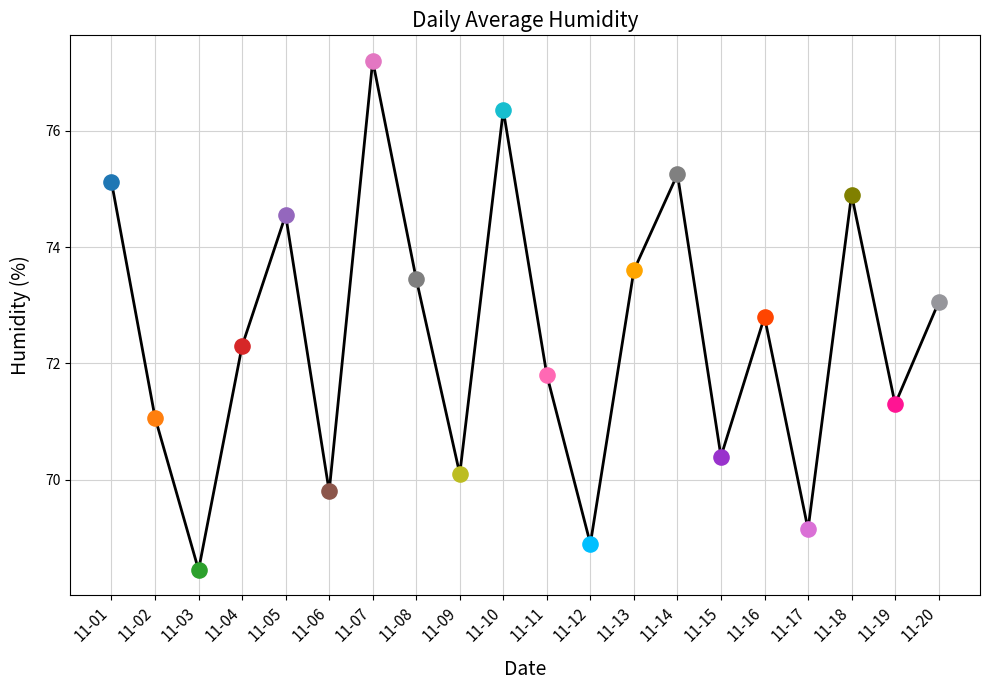

What is the change in value from 11-15 to 11-19?

+0.9